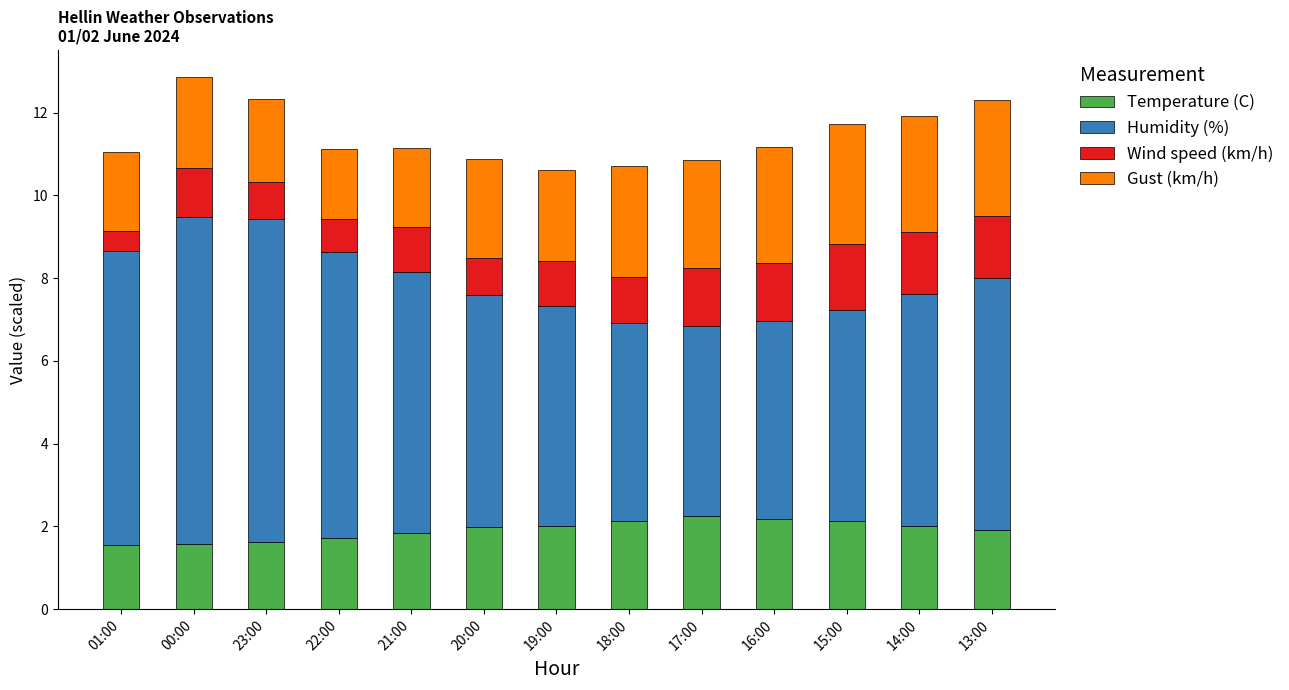

What is the total value across all series at 18:00?

10.7